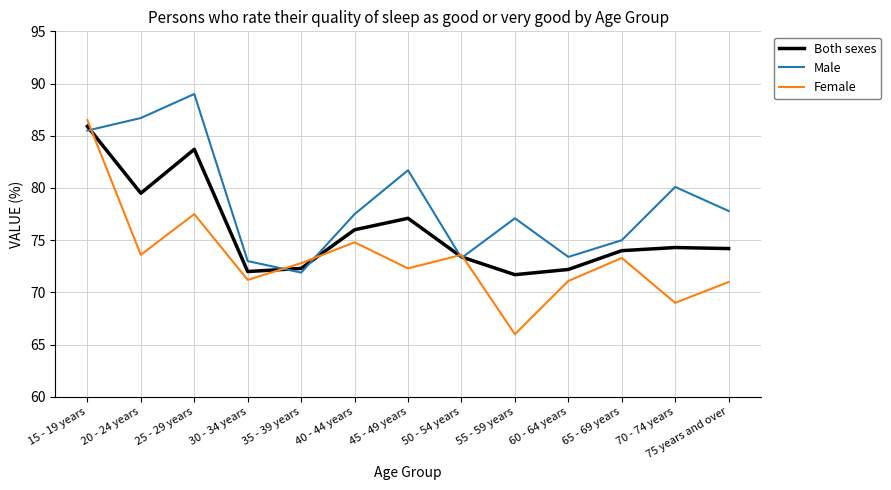

Rank the series by their maximum value, from lowest to highest.

Both sexes, Female, Male